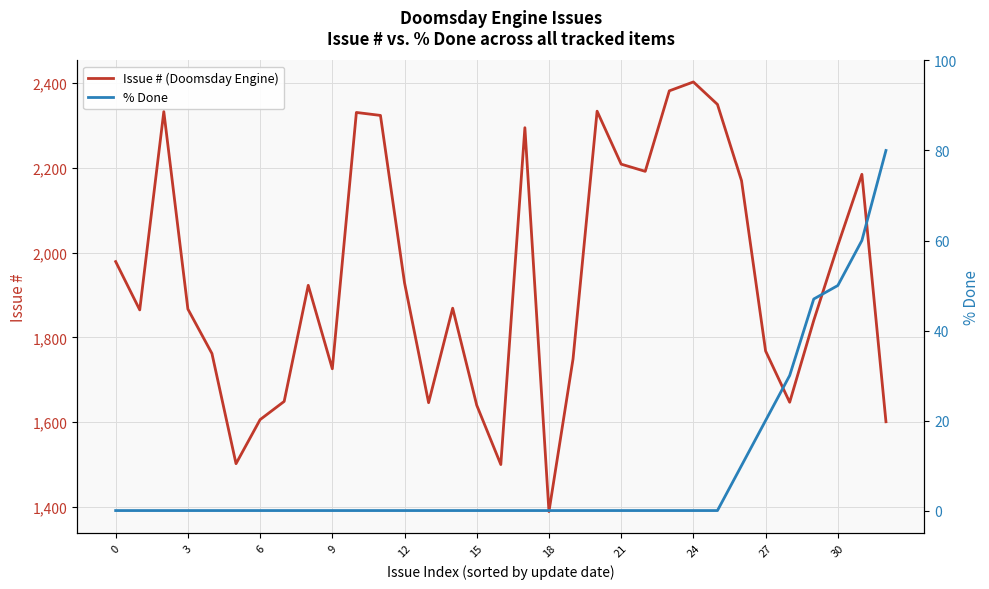

Reading right to left, what are all the values shown in this chart?

Issue # (Doomsday Engine): 1601	2185	2017	1840	1647	1768	2170	2350	2403	2382	2192	2209	2334	1749	1389	2295	1500	1640	1869	1646	1929	2324	2331	1726	1923	1649	1606	1502	1762	1867	2333	1865	1979
% Done: 80	60	50	47	30	20	10	0	0	0	0	0	0	0	0	0	0	0	0	0	0	0	0	0	0	0	0	0	0	0	0	0	0